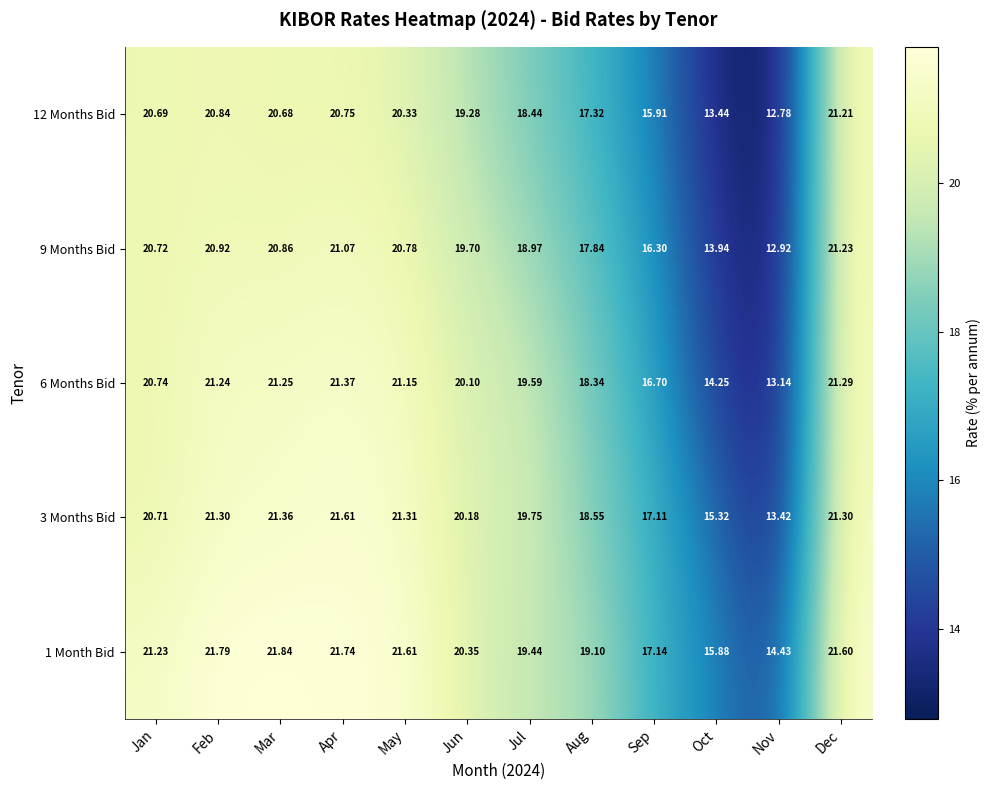

At which label does 6 Months Bid first exceed 20?

Jan